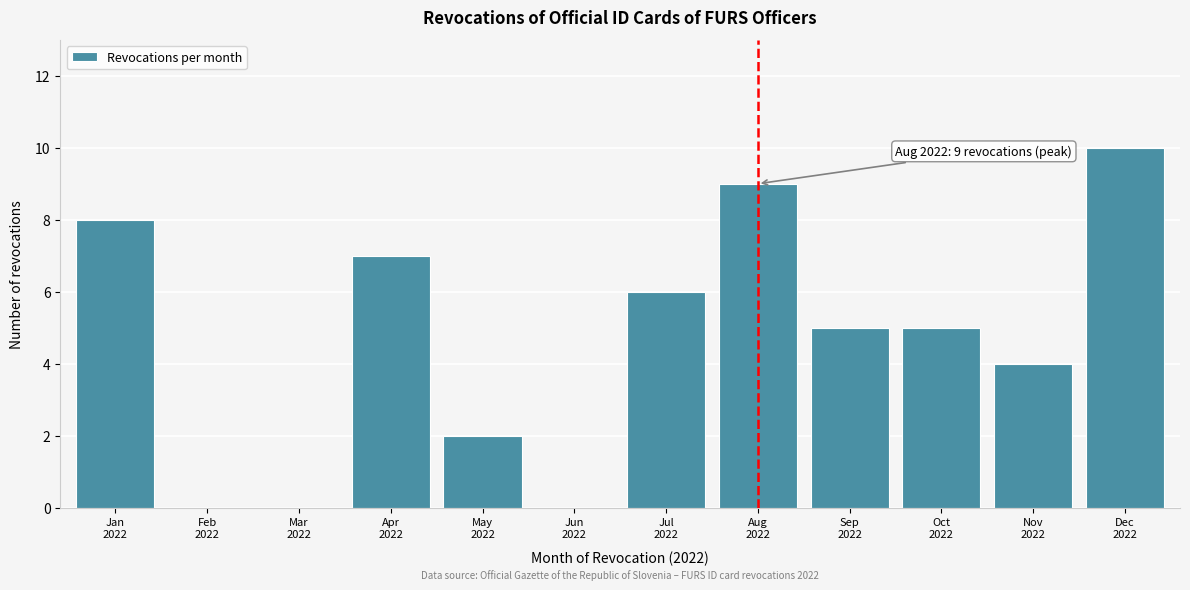

What is the maximum value shown in the chart?

10